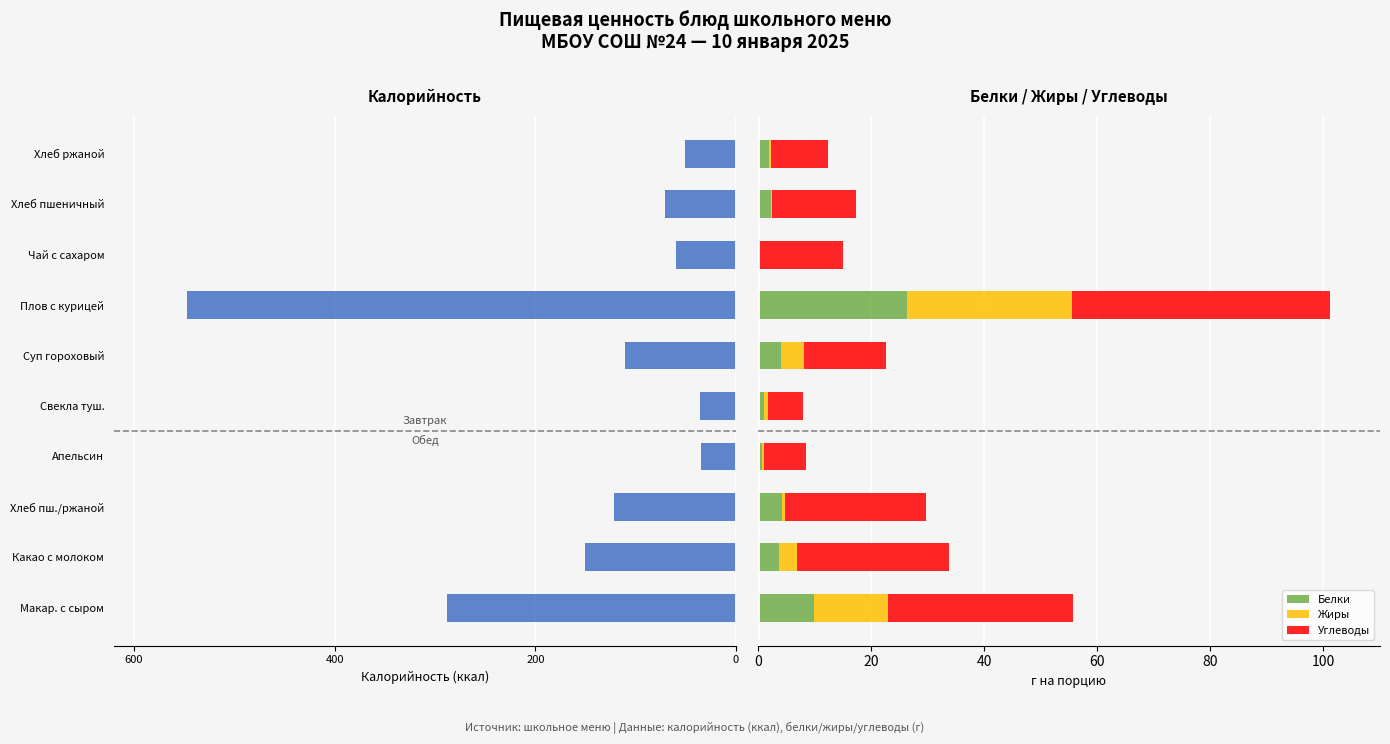

How many data points in Белки are less than 3?

5